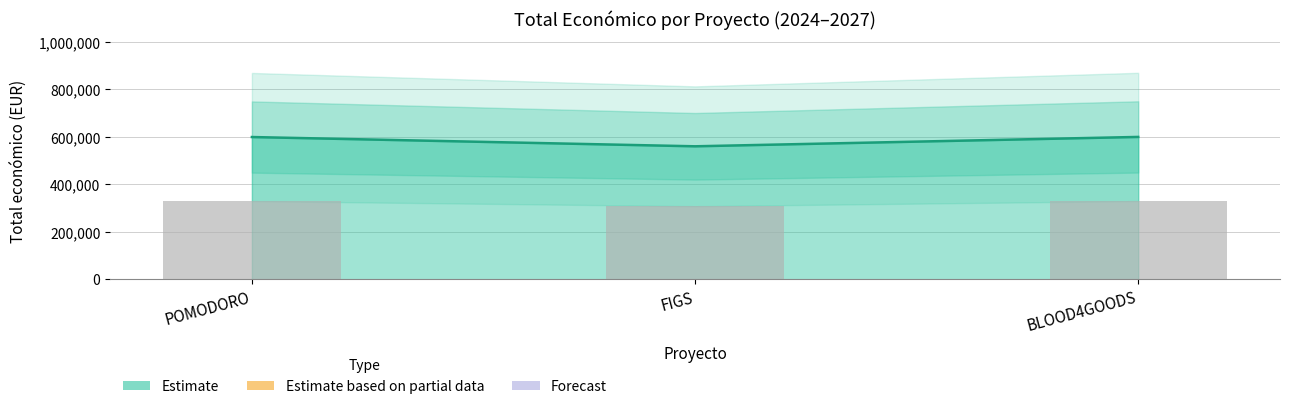

Which label corresponds to the smallest value in the chart?

FIGS